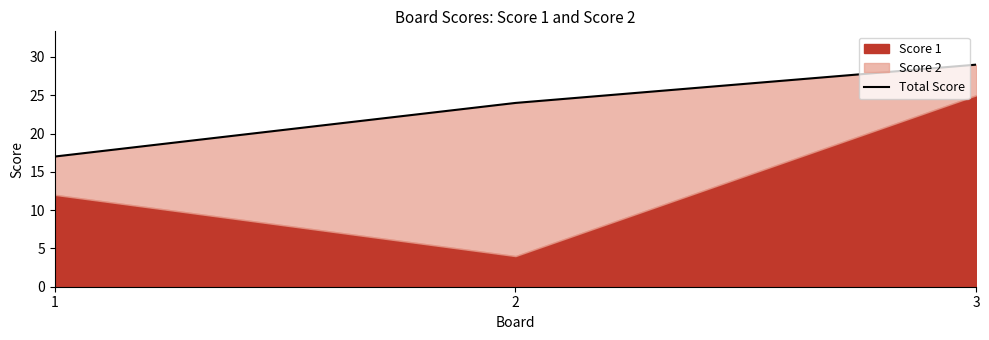

Does the chart have visible grid lines?

No